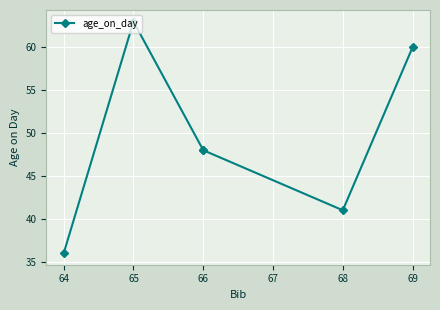

How many points are lower than both their immediate neighbors (excluding endpoints)?

1